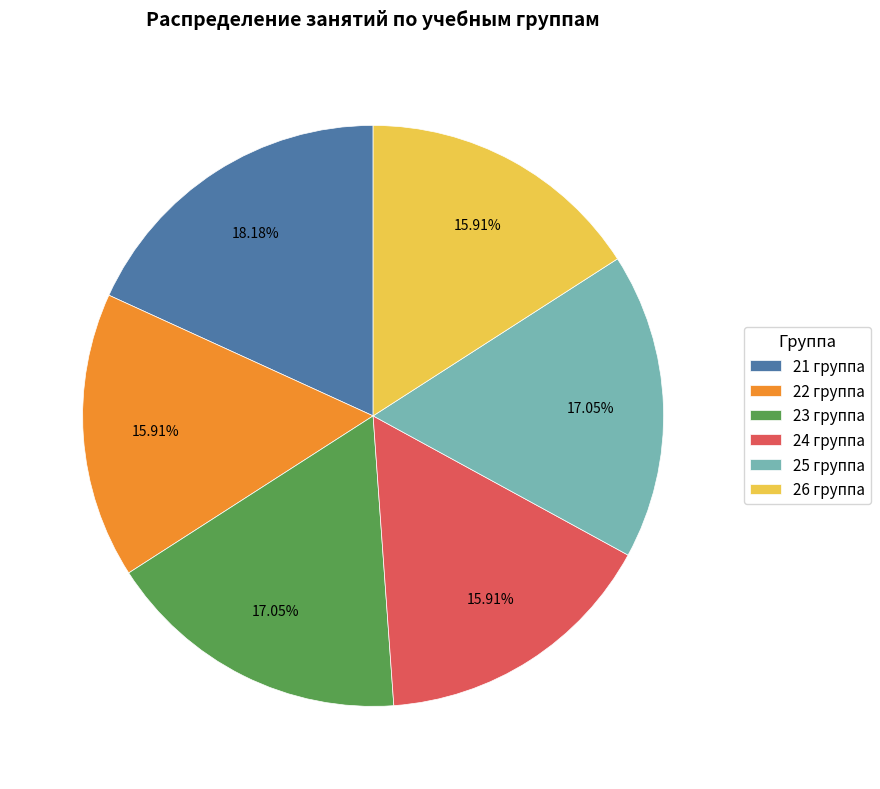

Combined, do 24 группа and 22 группа account for over 50%?

No